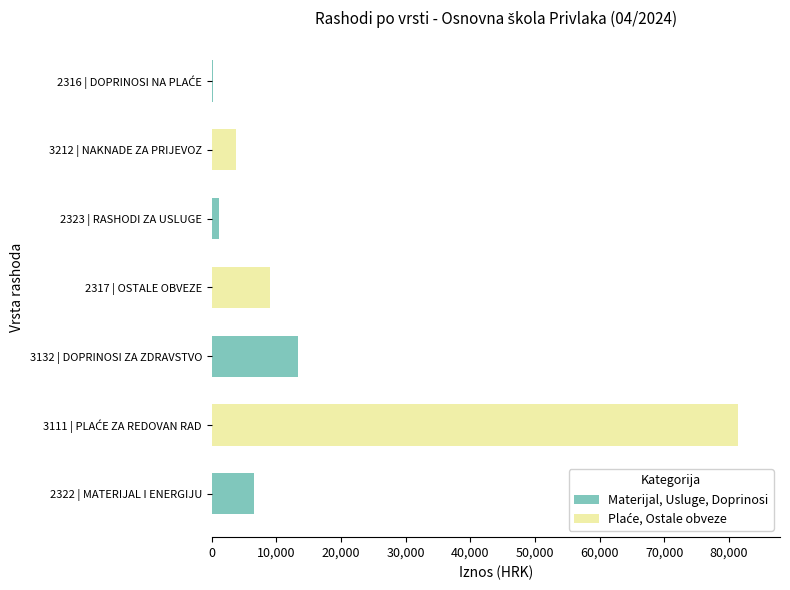

At which label is the value closest to 40769?

3132 | DOPRINOSI ZA ZDRAVSTVO